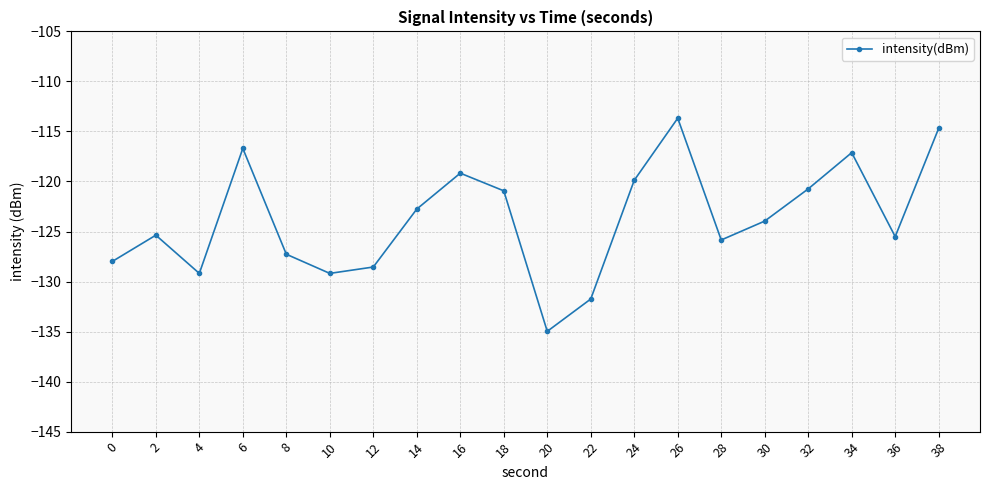

What is the minimum value shown in the chart?

-135.0